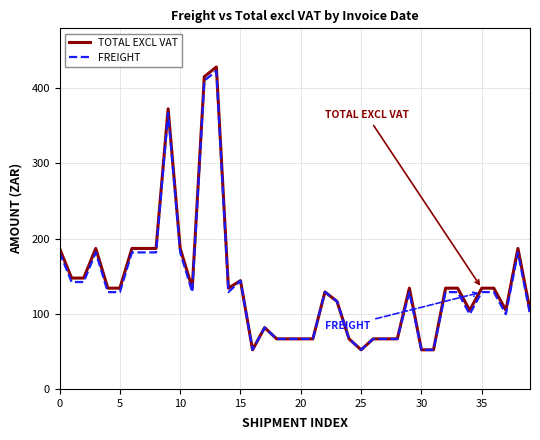

Which series has the largest range (max minus min)?

TOTAL EXCL VAT